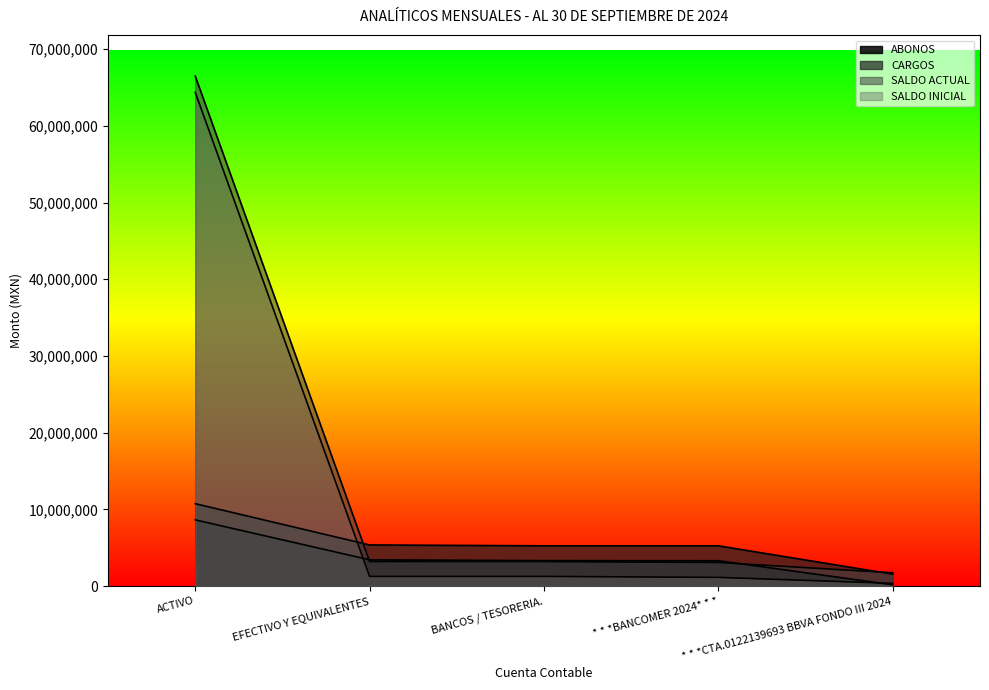

Does the chart have visible grid lines?

No